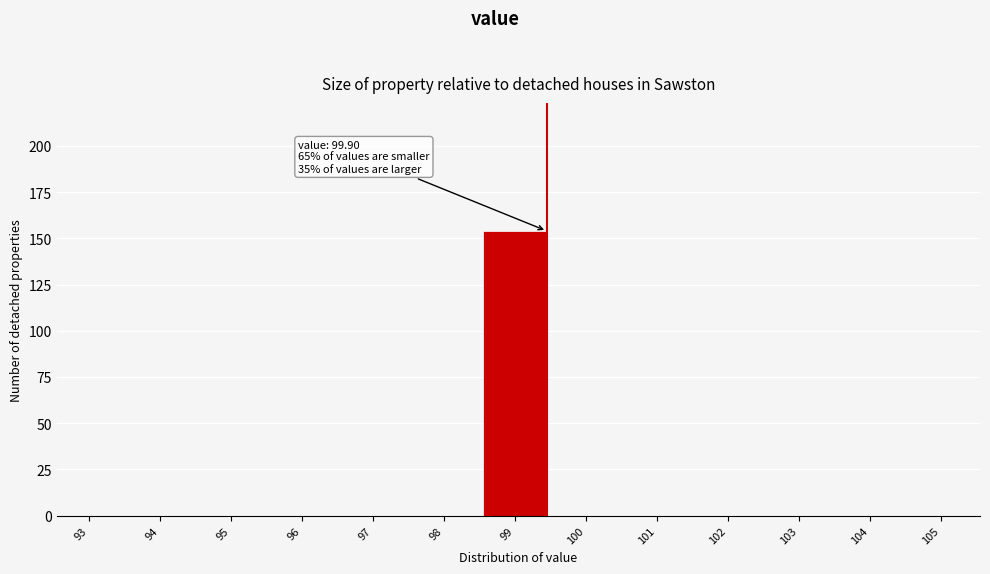

Reading left to right, what are all the values shown in this chart?

93=0	94=0	95=0	96=0	97=0	98=0	99=154	100=0	101=0	102=0	103=0	104=0	105=0